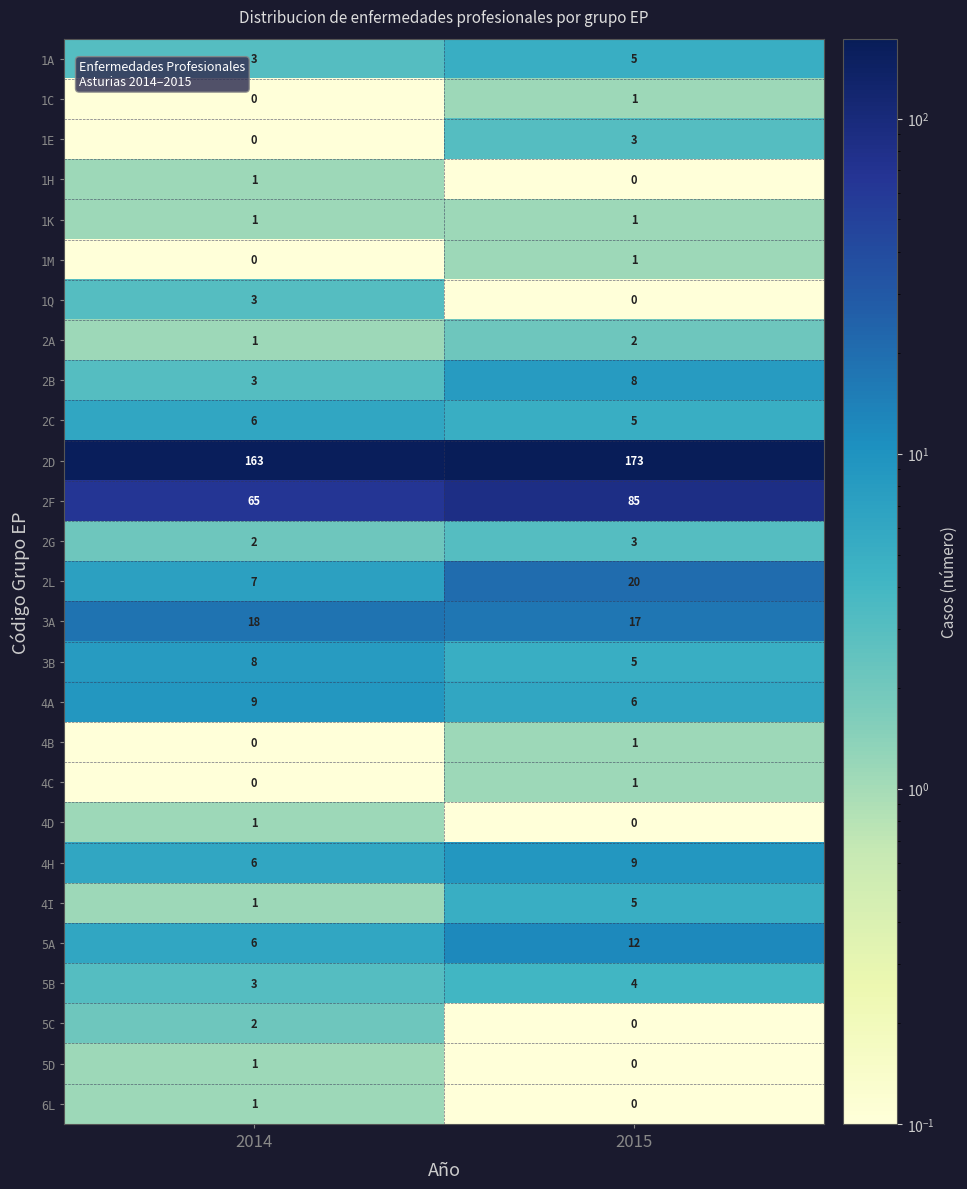

True or false: 4H has a value of 3 at 2014.

False